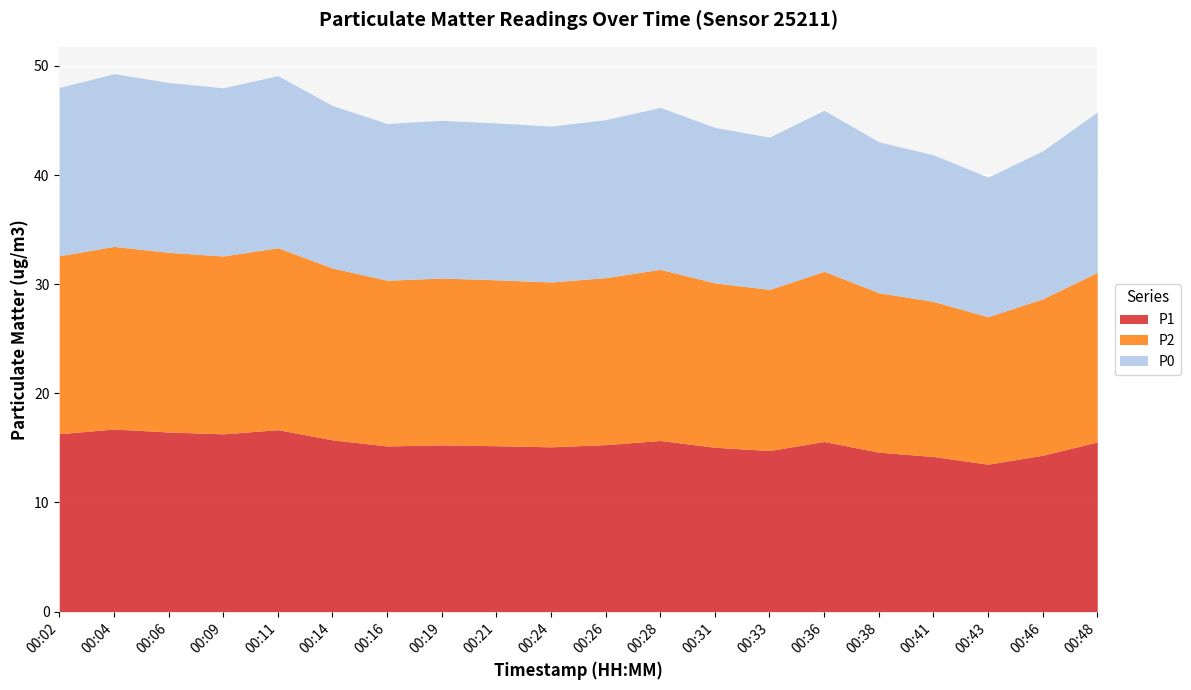

List the series in order of their peak value, highest first.

P1, P2, P0